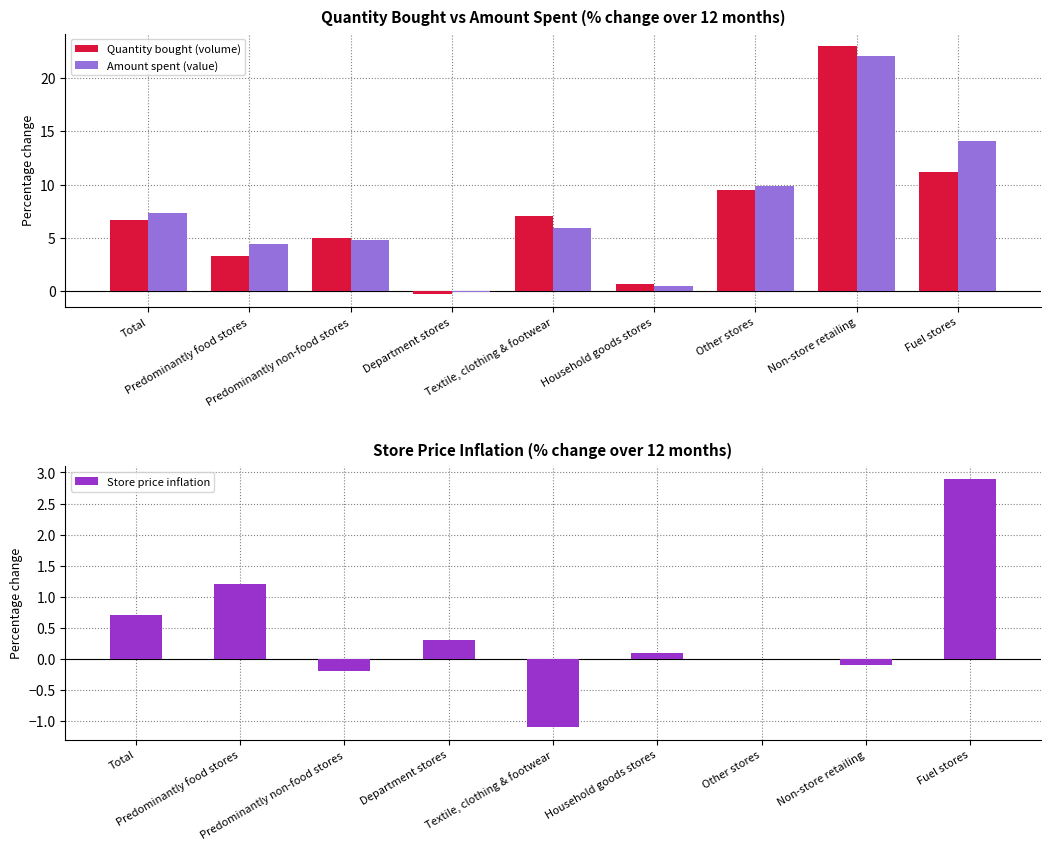

Between Textile, clothing & footwear and Household goods stores, which is larger?

Textile, clothing & footwear